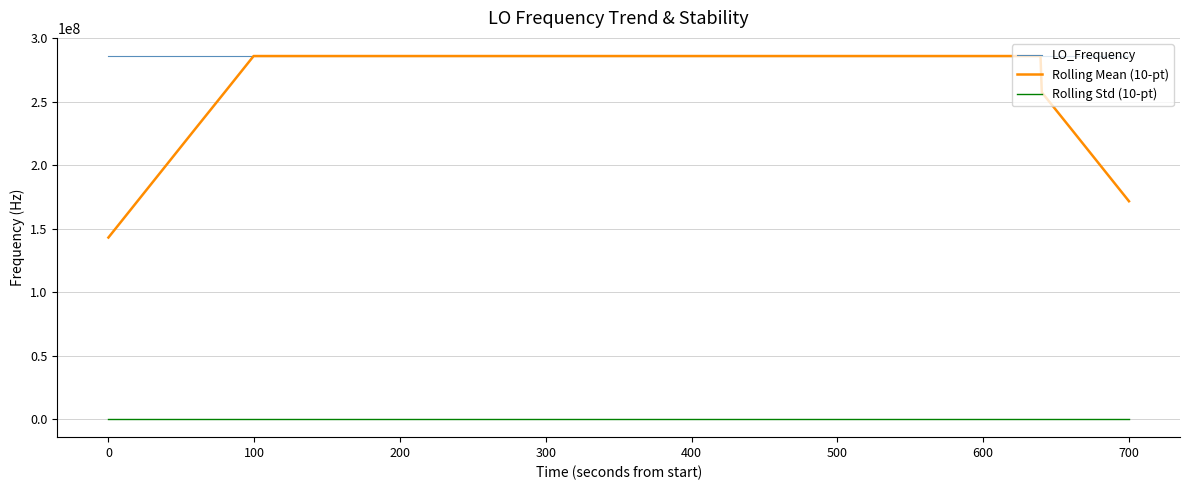

Which series has the largest total across all categories?

LO_Frequency